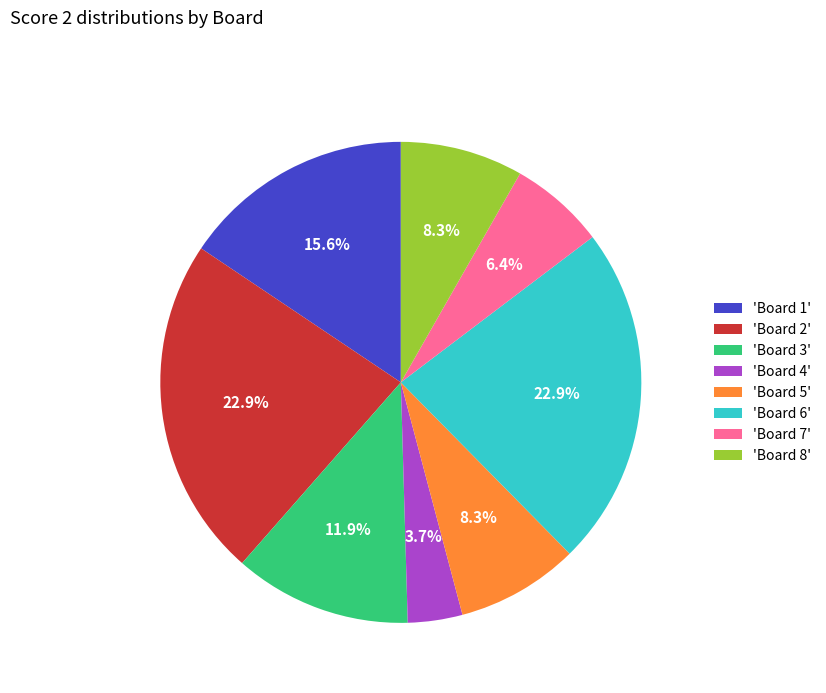

To the nearest percent, what is the average slice percentage?

12%